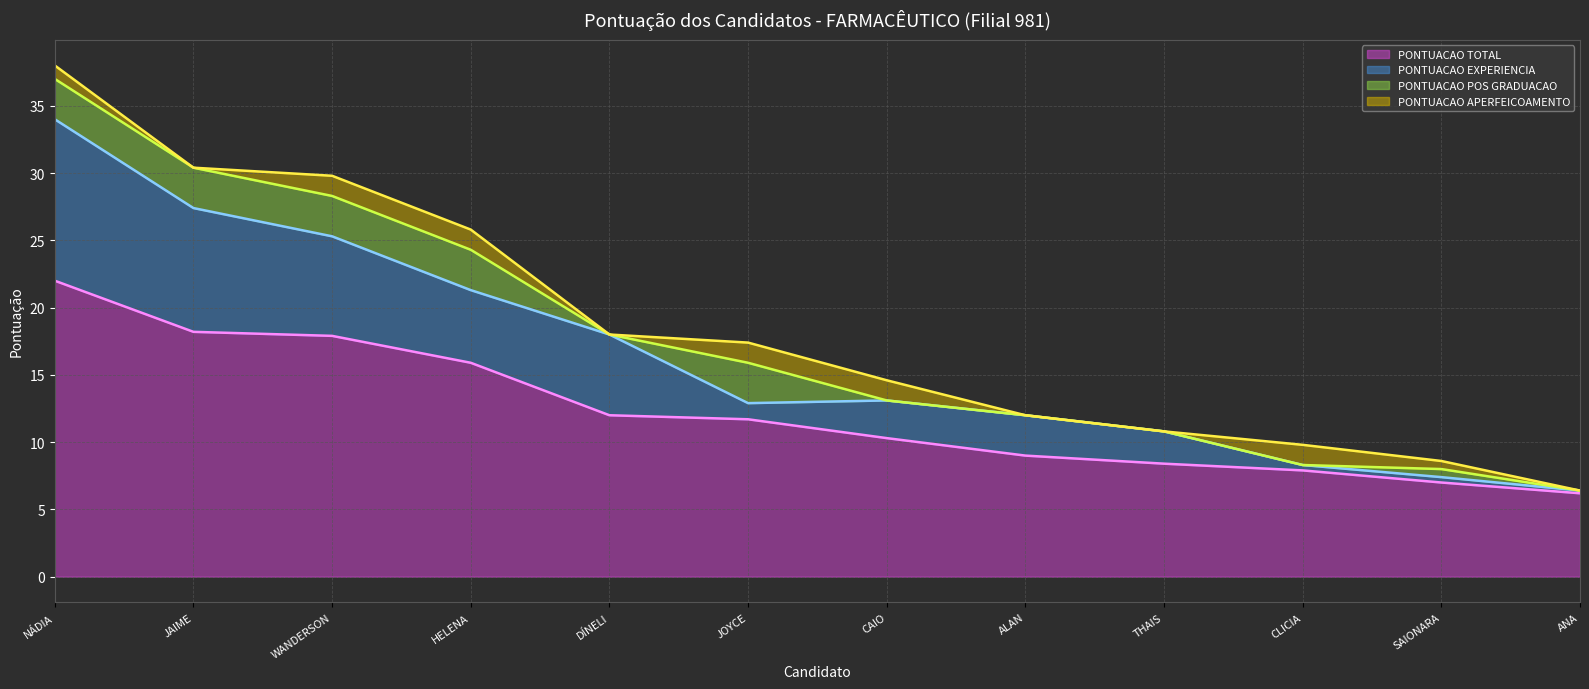

Which category has the lowest value across all series?

ANA